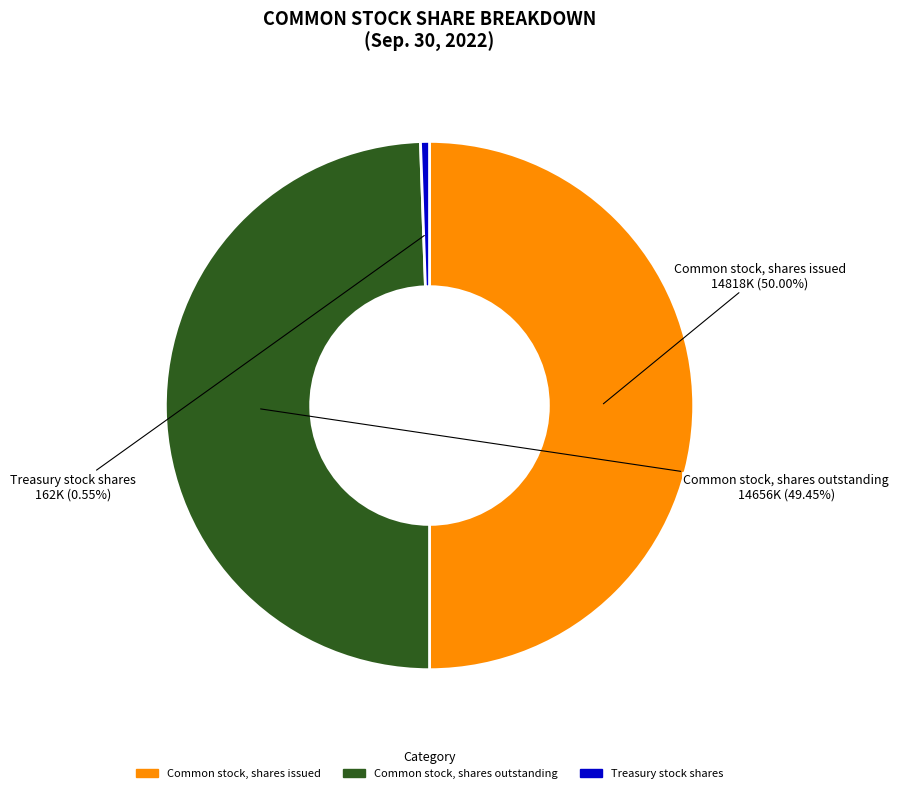

Is it true that Common stock, shares issued is 50% of the pie?

True